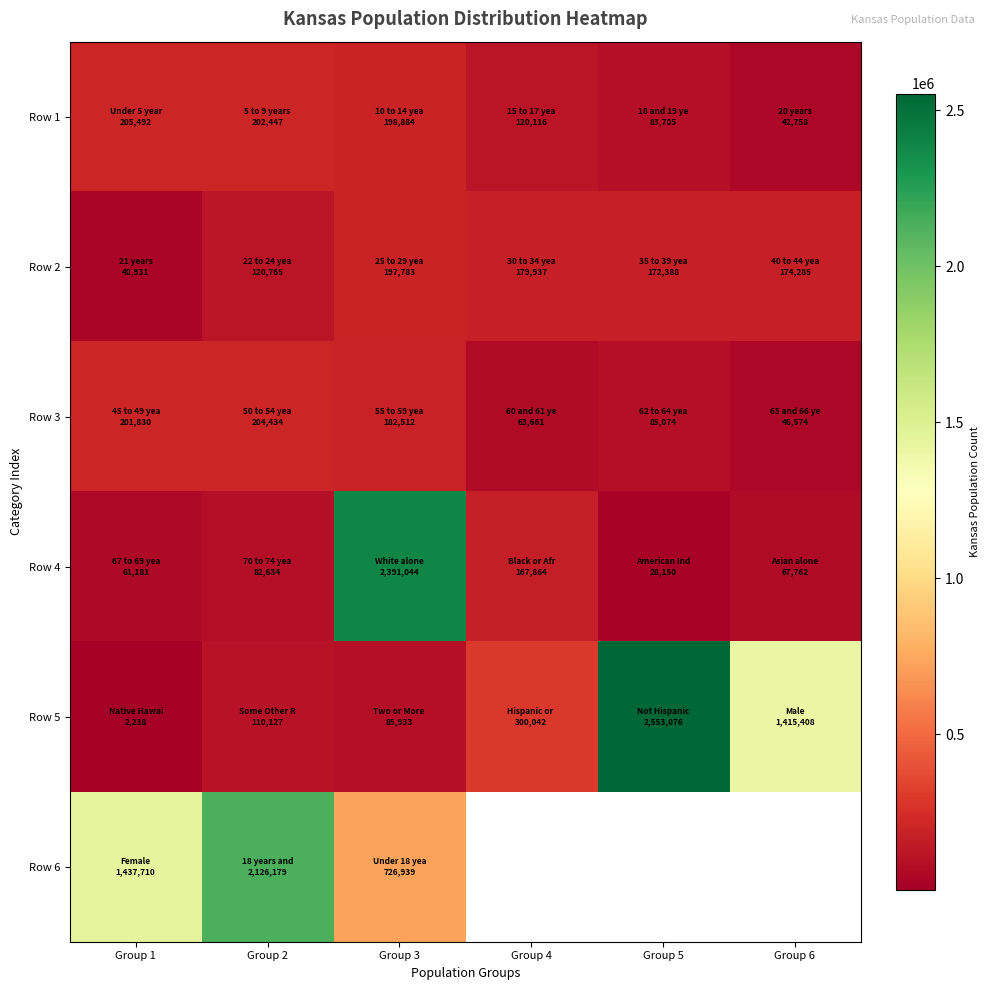

Is it true that Row 1 equals 120116.0 at Group 4?

True